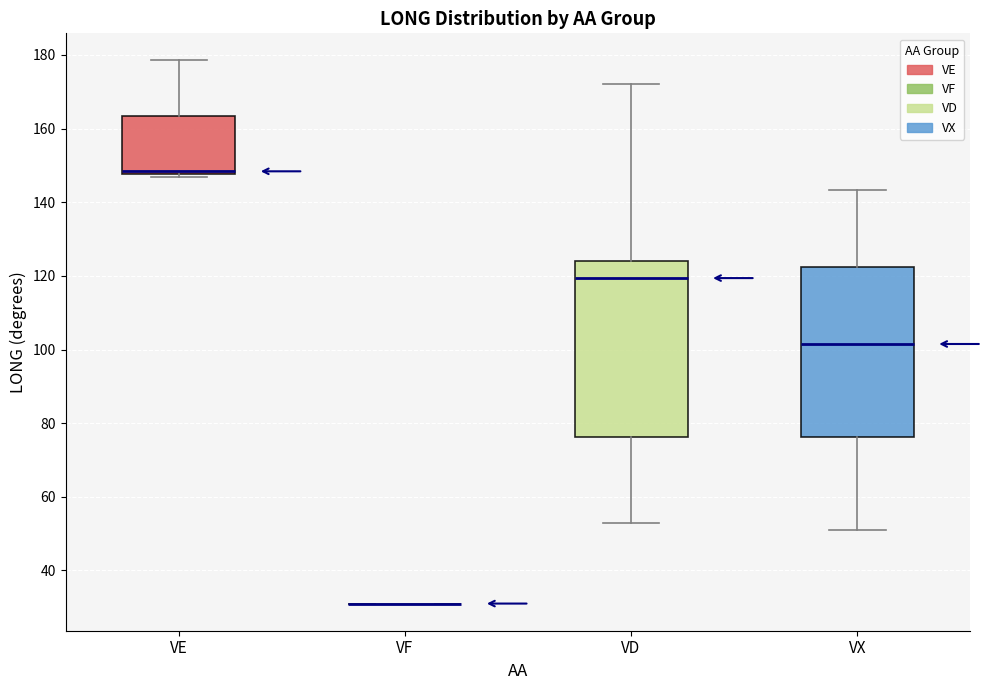

Where is the lower edge of the box for VE on the y-axis? The values are not printed on the chart, so give them approximately, as read against the axis.

148